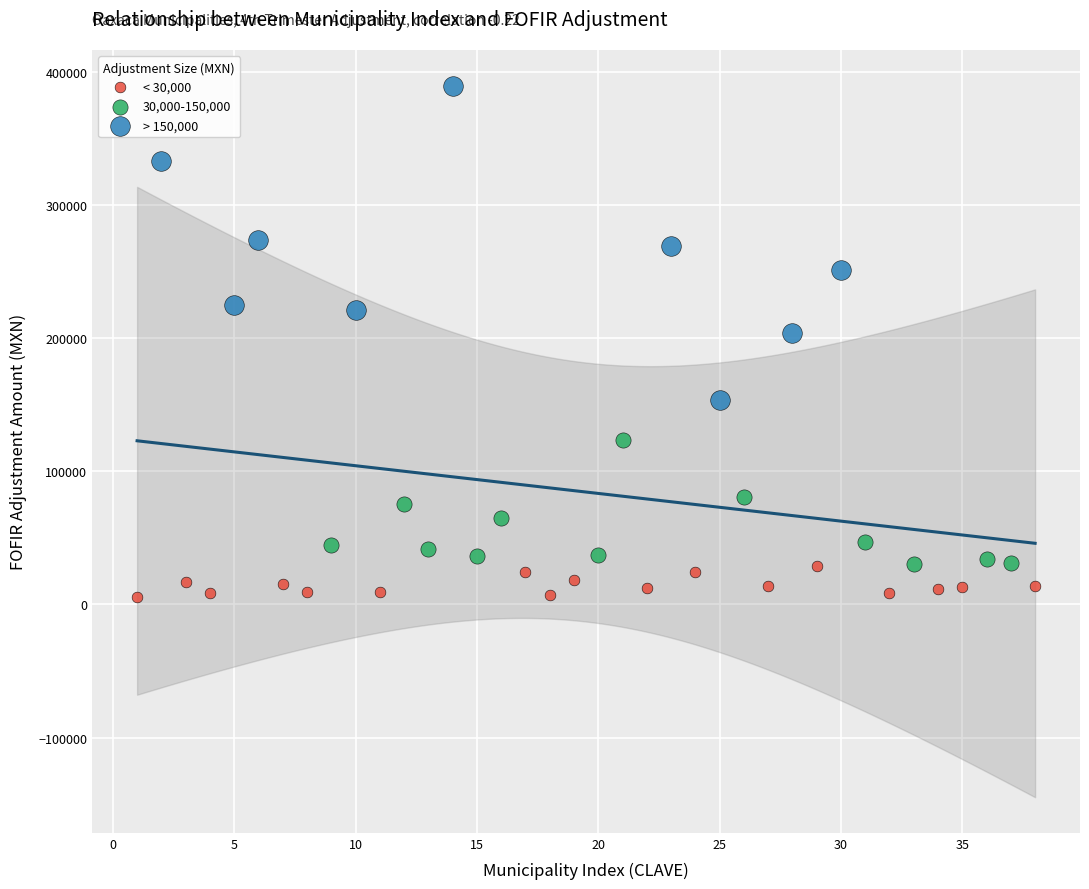

Which series contains the lowest Y value?

< 30,000